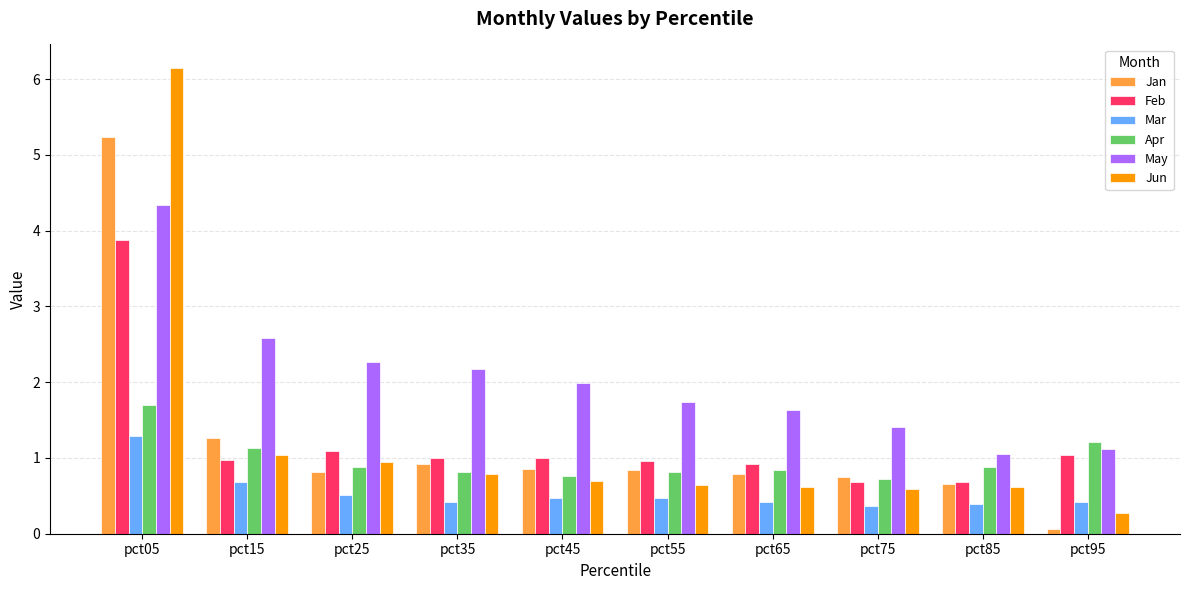

Rank the series by their maximum value, from highest to lowest.

Jun, Jan, May, Feb, Apr, Mar